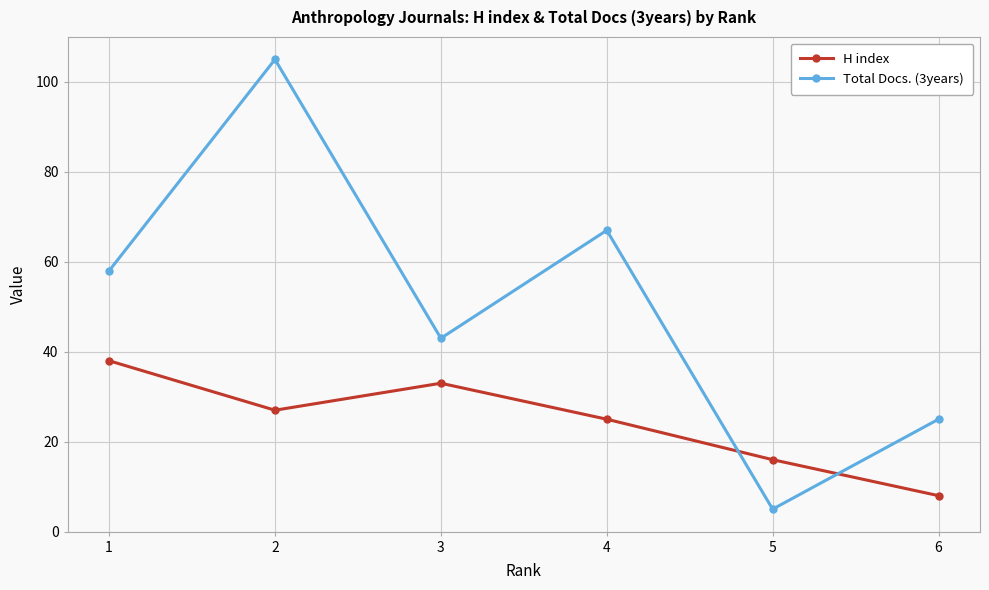

List the labels in order of Total Docs. (3years) value, smallest first.

5, 6, 3, 1, 4, 2